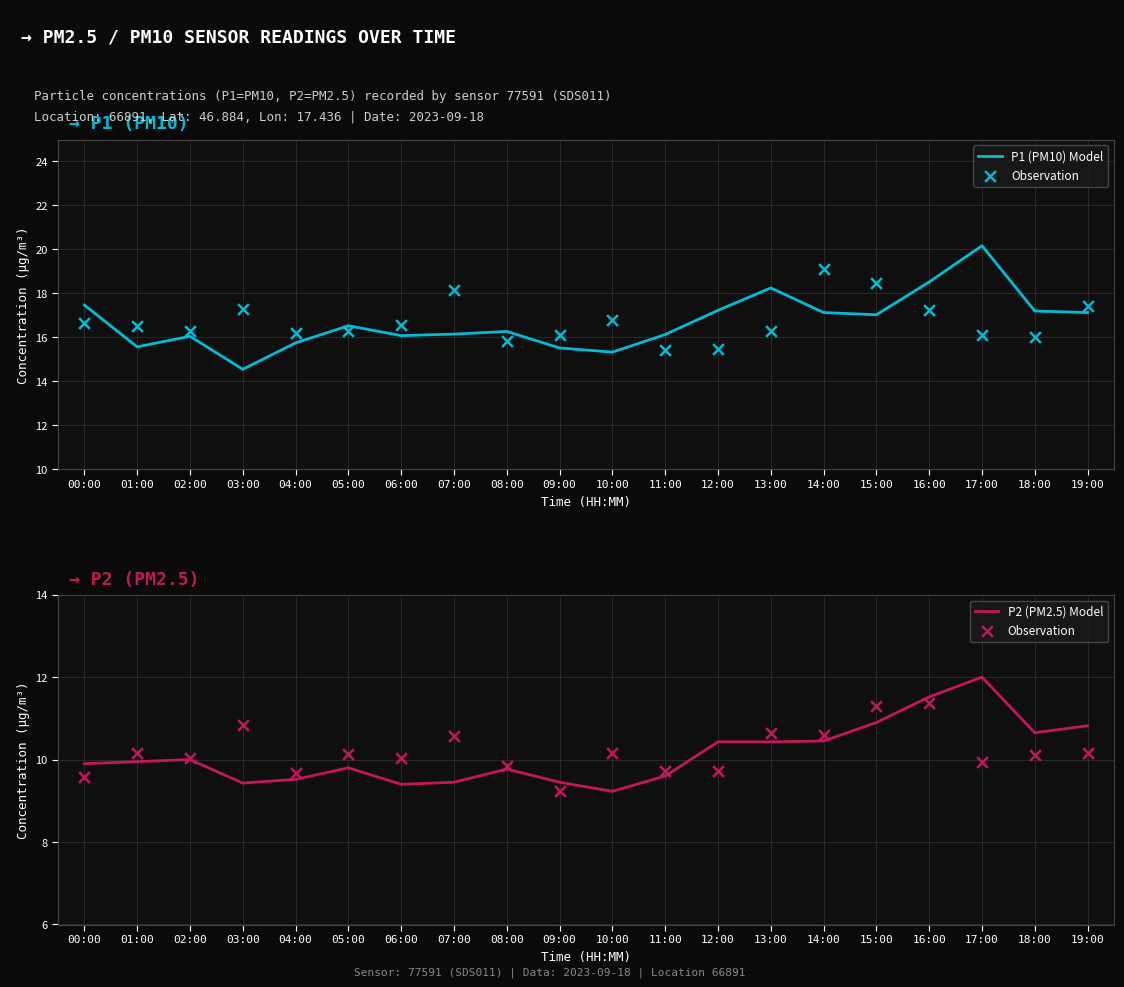

Is it true that P2 (PM2.5) Model equals 9.4 at 07:00?

True